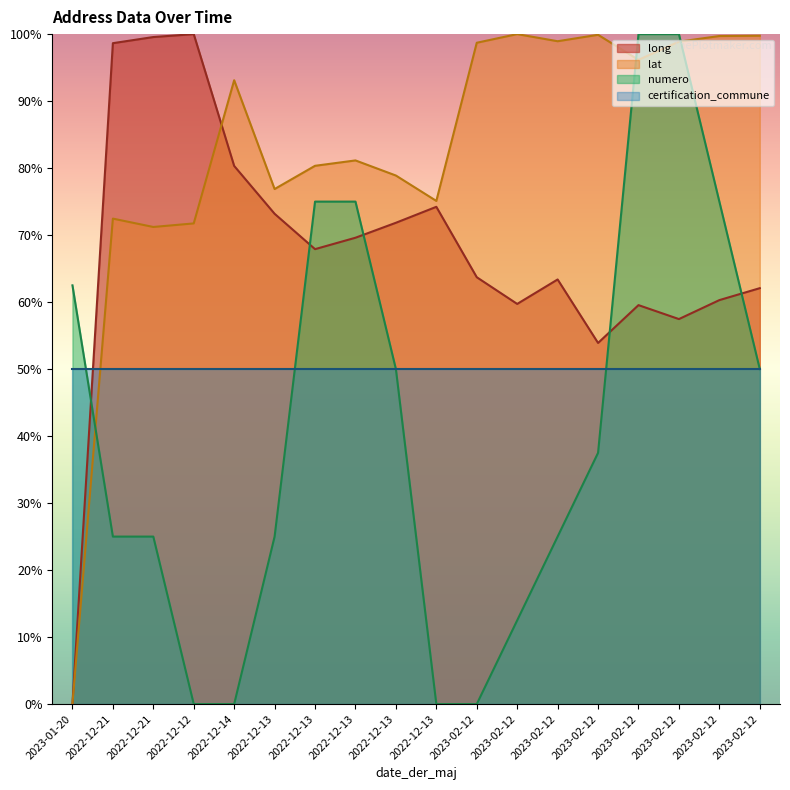

What are all the series names shown in the legend?

long, lat, numero, certification_commune